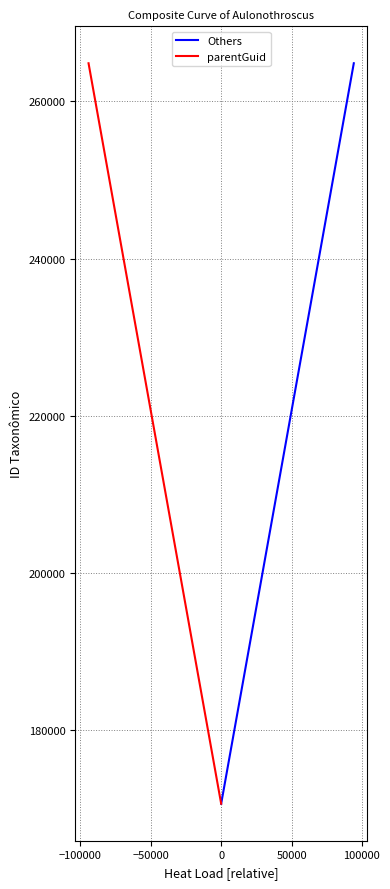

True or false: Others and parentGuid intersect in this chart.

False